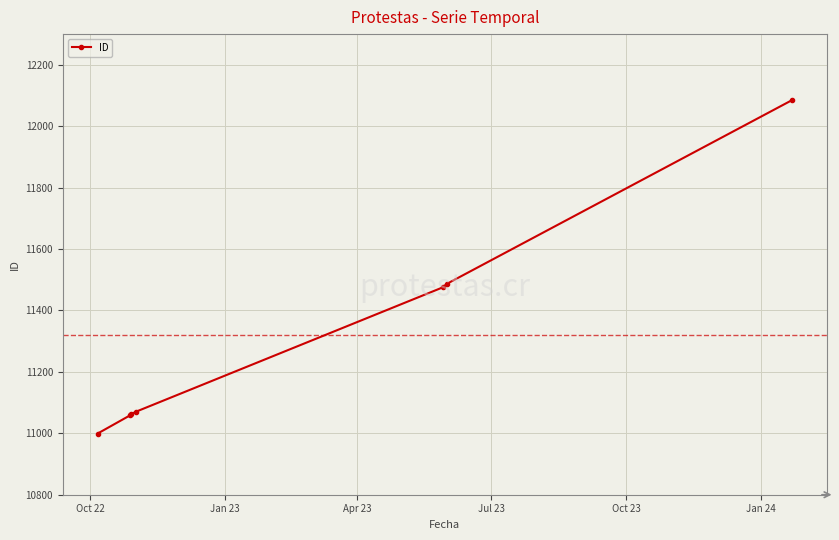

What is the value of the 1st point from the left?

10999